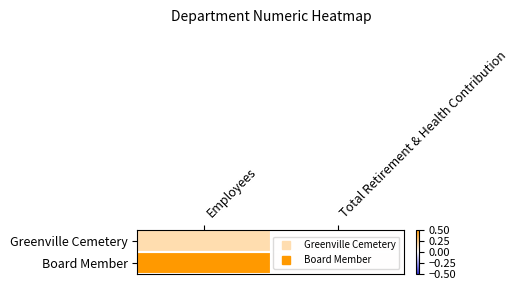

Rank the series at Total Retirement & Health Contribution from highest to lowest value.

Greenville Cemetery, Board Member